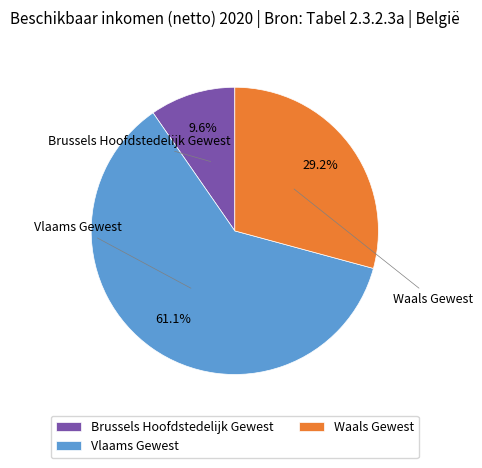

Approximately how many times larger is the value at Waals Gewest compared to Brussels Hoofdstedelijk Gewest?

3.0